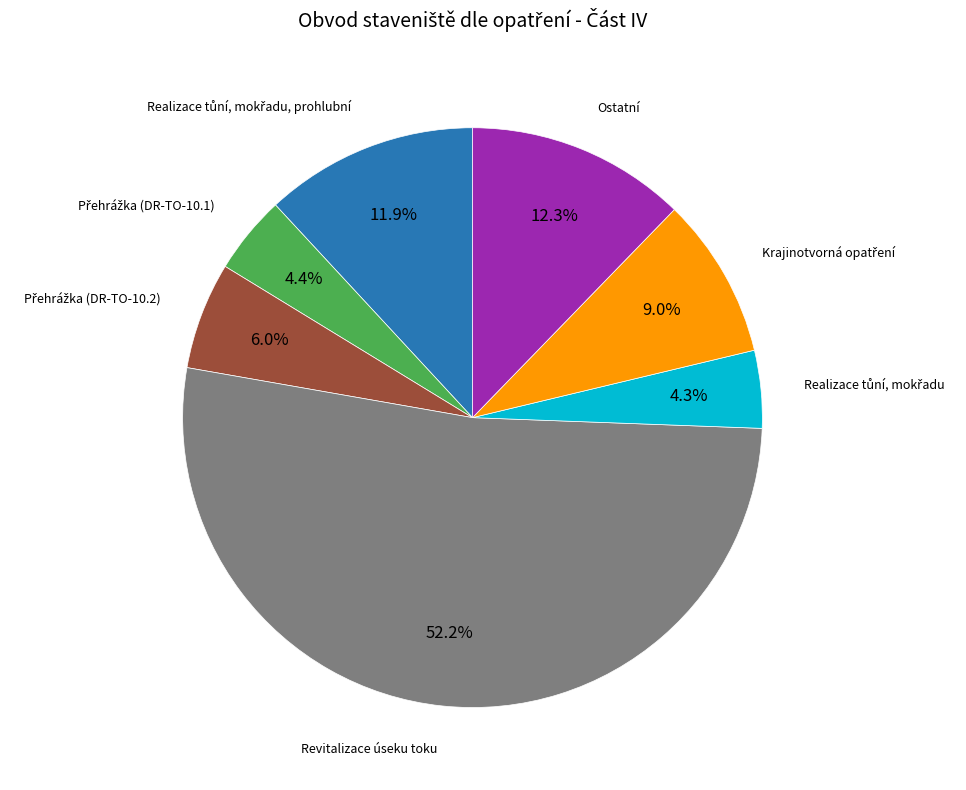

Is there any slice that represents more than half of the pie?

Yes